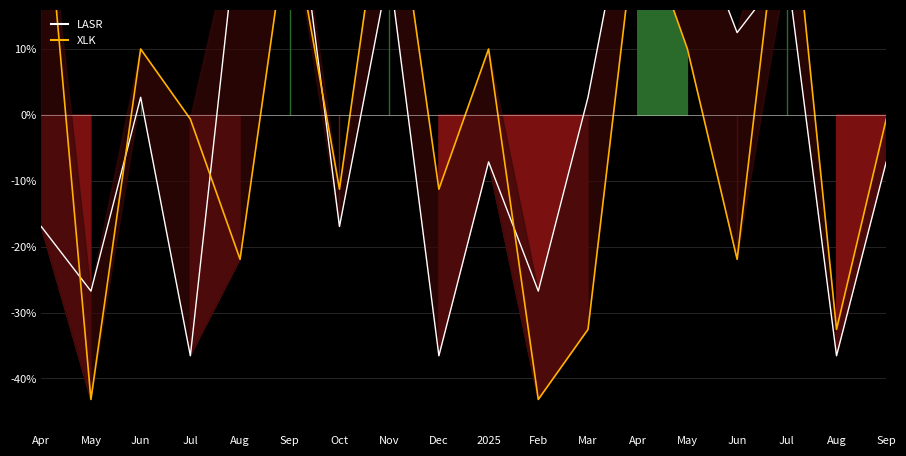

At how many categories does at least one series exceed 37?

5